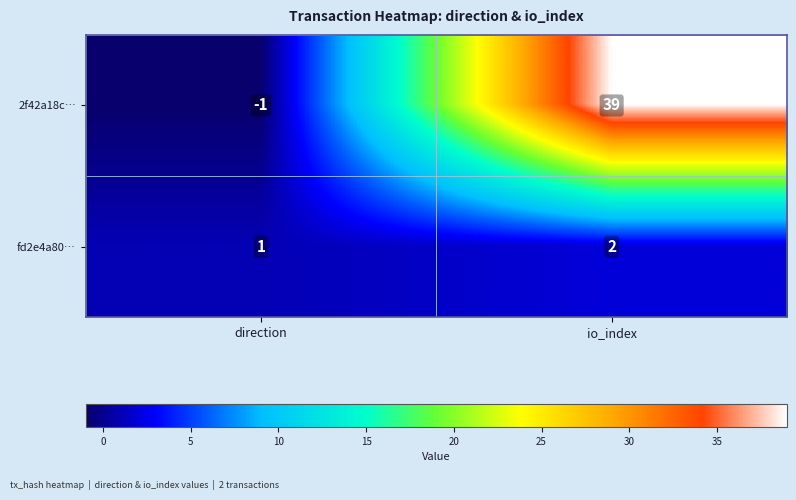

At how many categories does at least one series exceed 8?

1